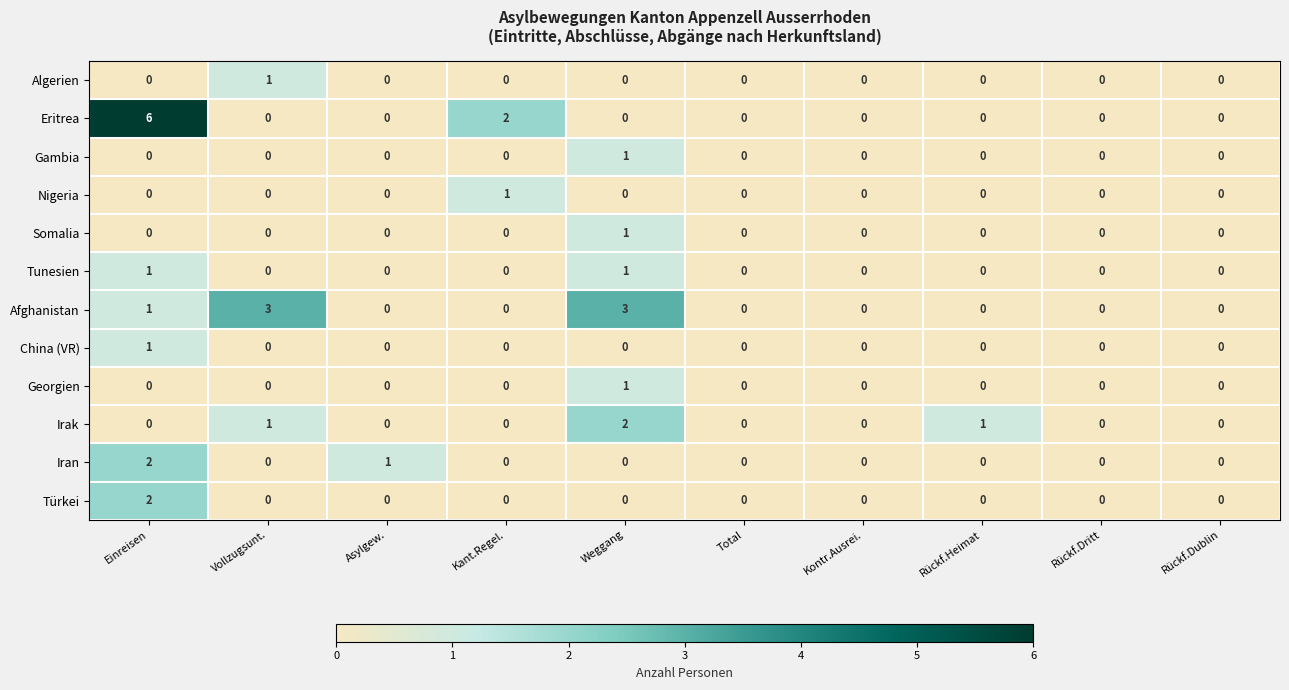

Is it true that Tunesien equals 0 at Kontr.Ausrei.?

True